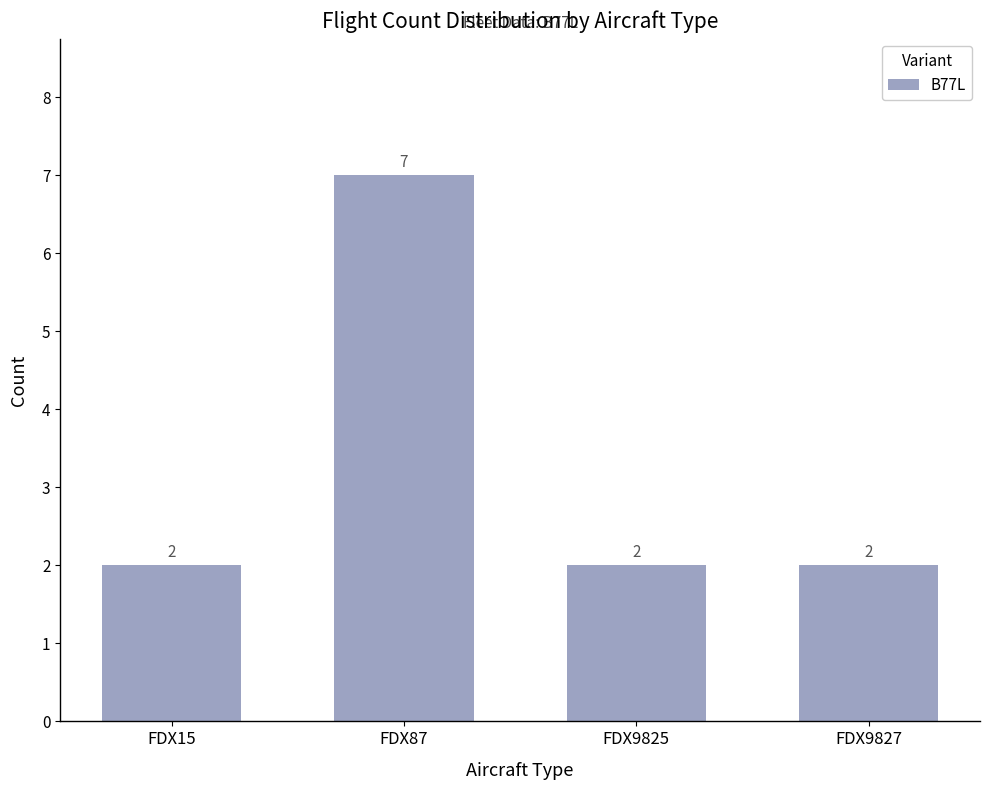

What is the sum of the values at FDX9825 and FDX15?

4